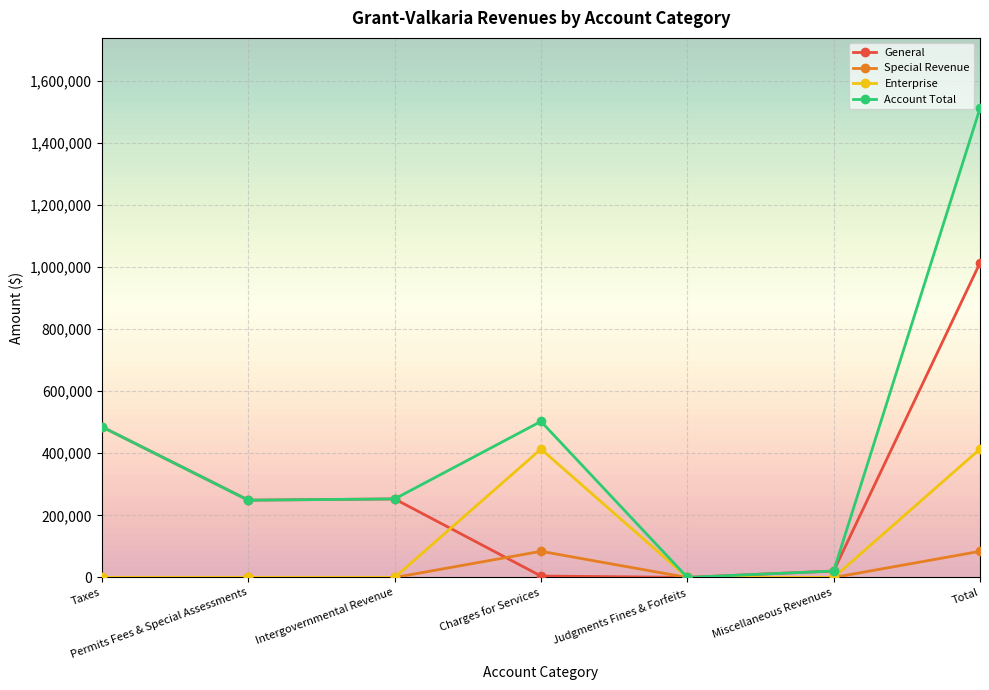

How many series are shown in this chart?

4